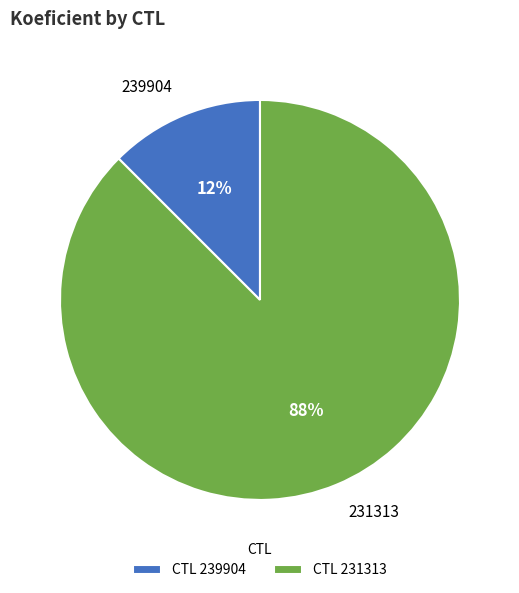

Which category has the biggest portion of the pie?

231313